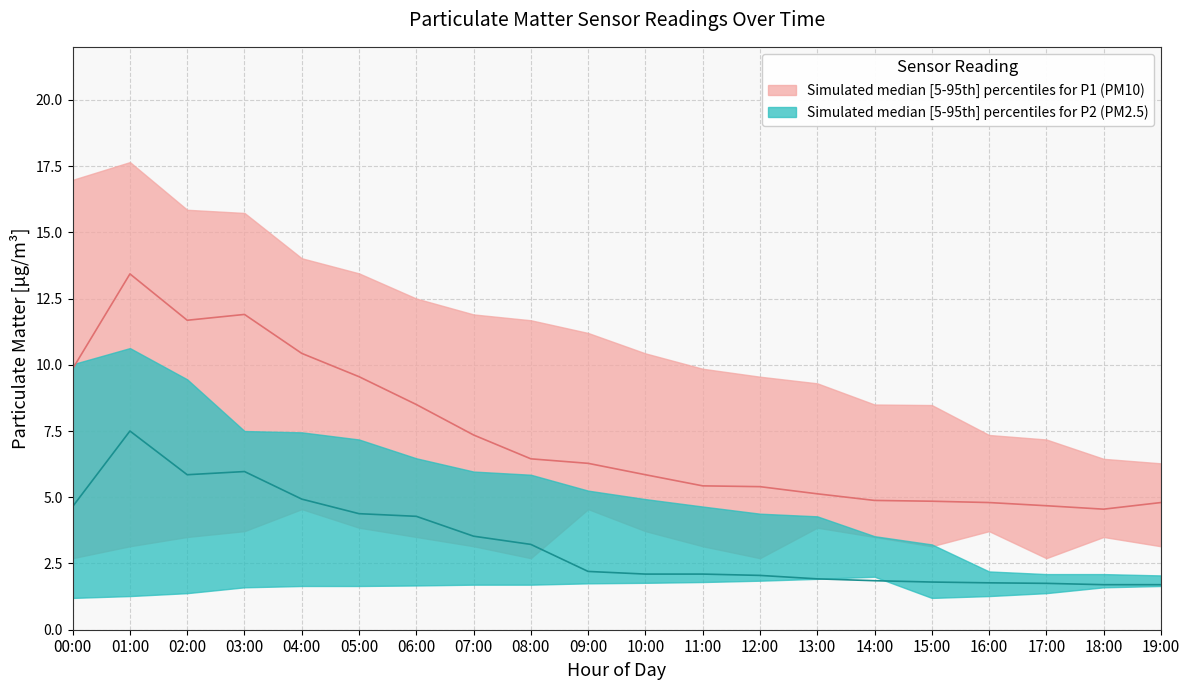

Reading right to left, what are all the values shown in this chart?

P1_upper: 6.3	6.5	7.2	7.3	8.5	8.5	9.3	9.6	9.8	10.4	11.2	11.7	11.9	12.5	13.4	14.0	15.7	15.8	17.6	17.0
P1_median: 4.8	4.5	4.7	4.8	4.8	4.9	5.1	5.4	5.4	5.8	6.3	6.5	7.3	8.5	9.6	10.4	11.9	11.7	13.4	9.8
P1_lower: 3.1	3.5	2.7	3.7	3.1	3.5	3.9	2.7	3.1	3.7	4.5	2.7	3.1	3.5	3.9	4.5	3.7	3.5	3.1	2.7
P2_upper: 2.0	2.1	2.1	2.2	3.2	3.5	4.3	4.4	4.7	4.9	5.2	5.8	6.0	6.5	7.2	7.5	7.5	9.4	10.6	10.0
P2_median: 1.7	1.7	1.8	1.8	1.8	1.9	1.9	2.0	2.1	2.1	2.2	3.2	3.5	4.3	4.4	4.9	6.0	5.8	7.5	4.7
P2_lower: 1.6	1.6	1.4	1.3	1.2	2.0	1.9	1.9	1.8	1.8	1.8	1.7	1.7	1.7	1.6	1.6	1.6	1.4	1.3	1.2